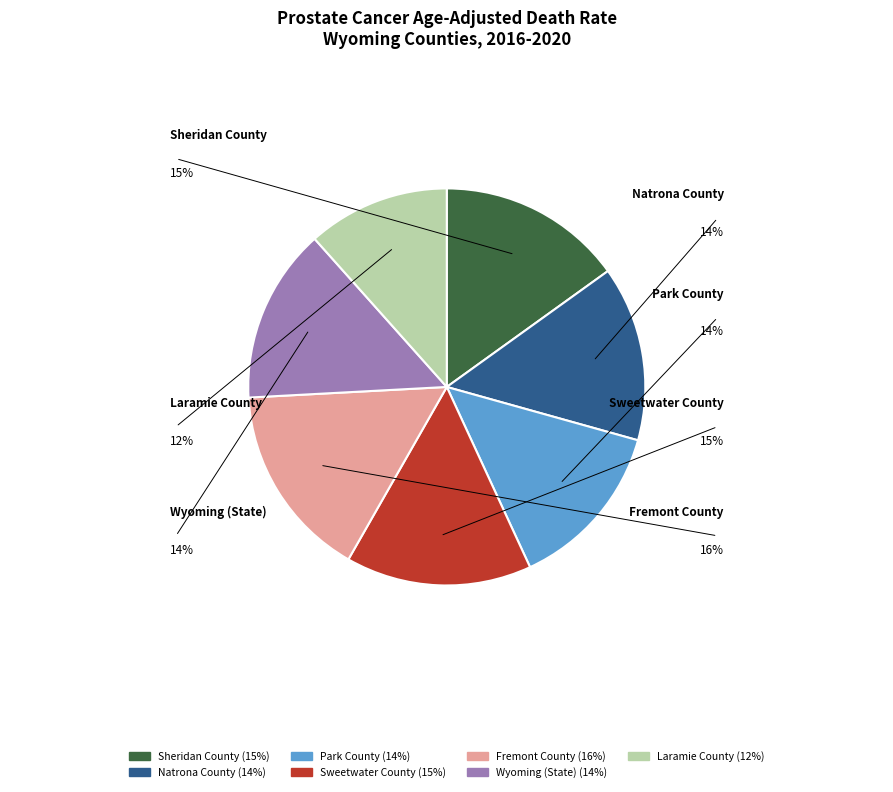

Combined, do Fremont County and Natrona County account for over 50%?

No